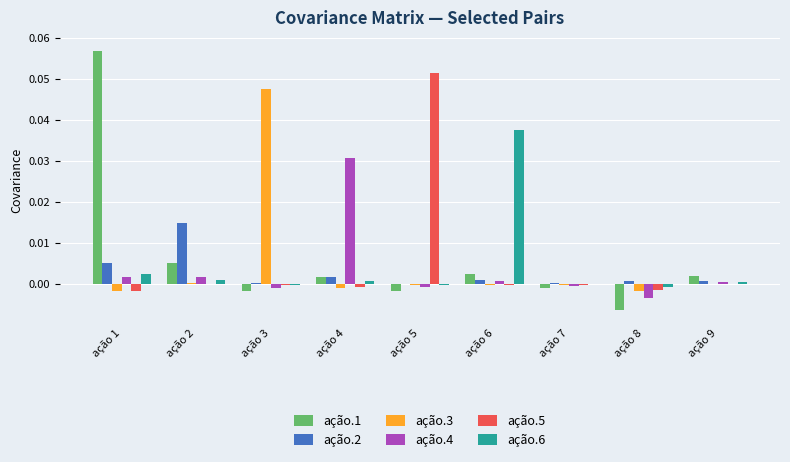

Which series changed the most between ação 3 and ação 6?

ação.3